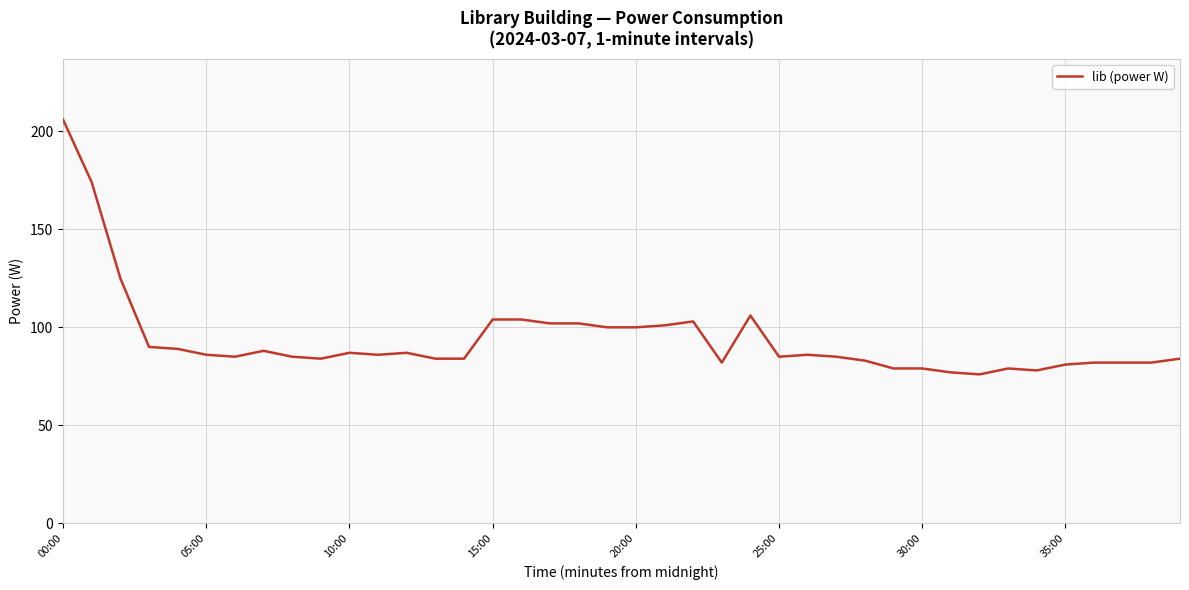

What is the minimum value shown in the chart?

76